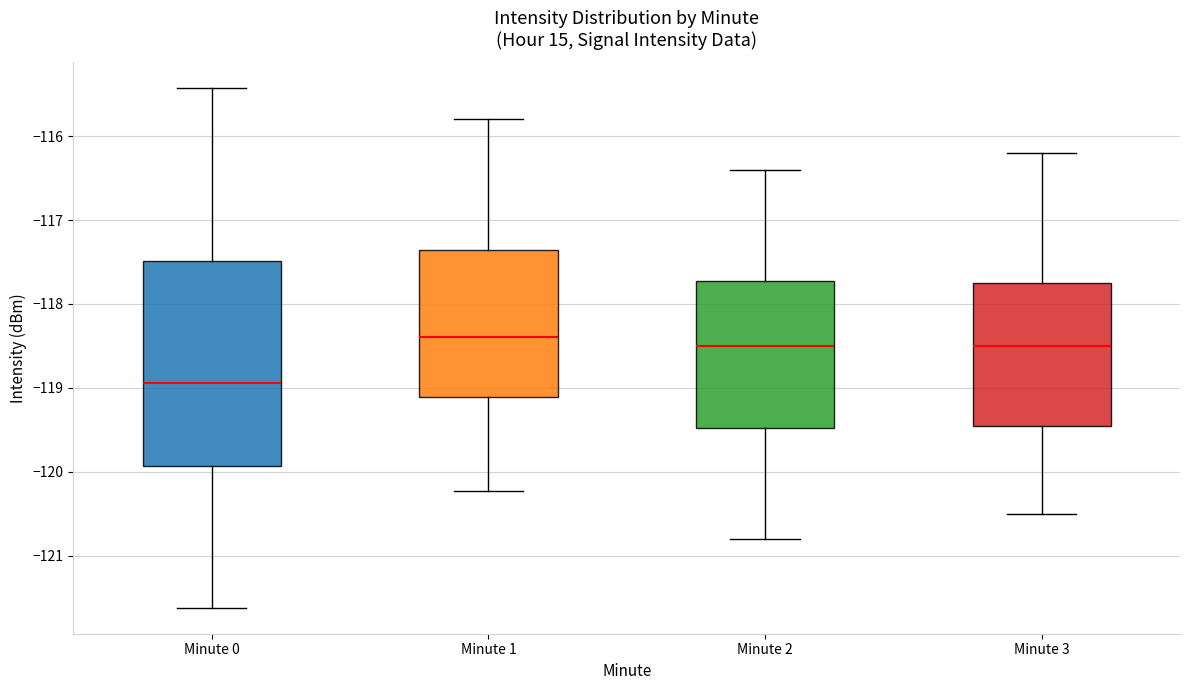

Which box is the tallest, from its lower edge to its upper edge?

Minute 0